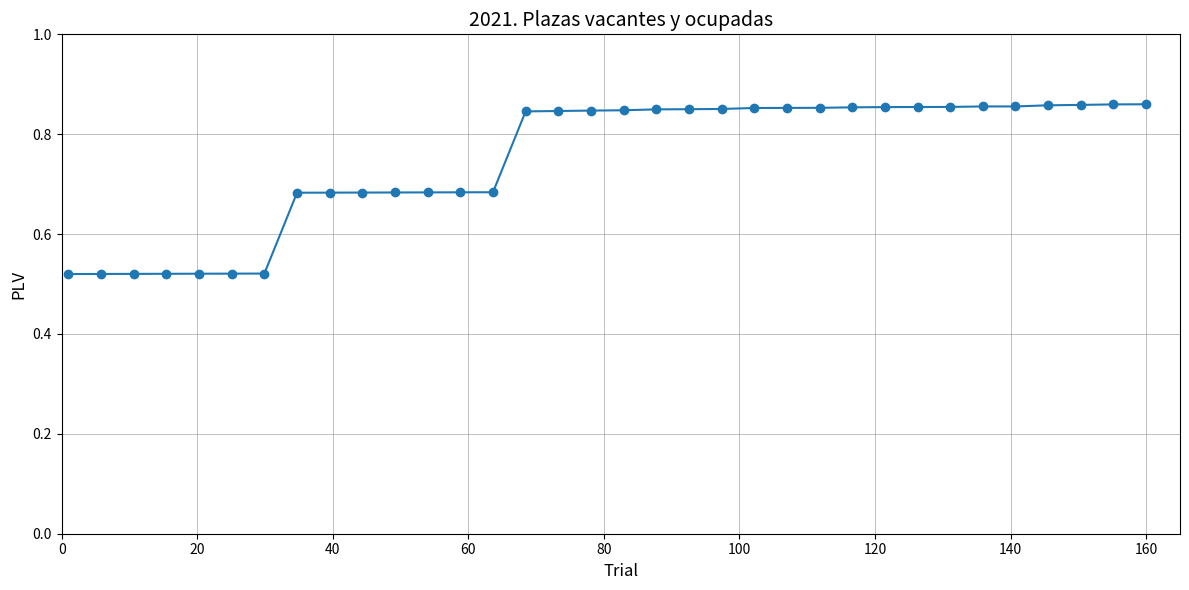

What is the difference between the maximum and minimum values?

0.3